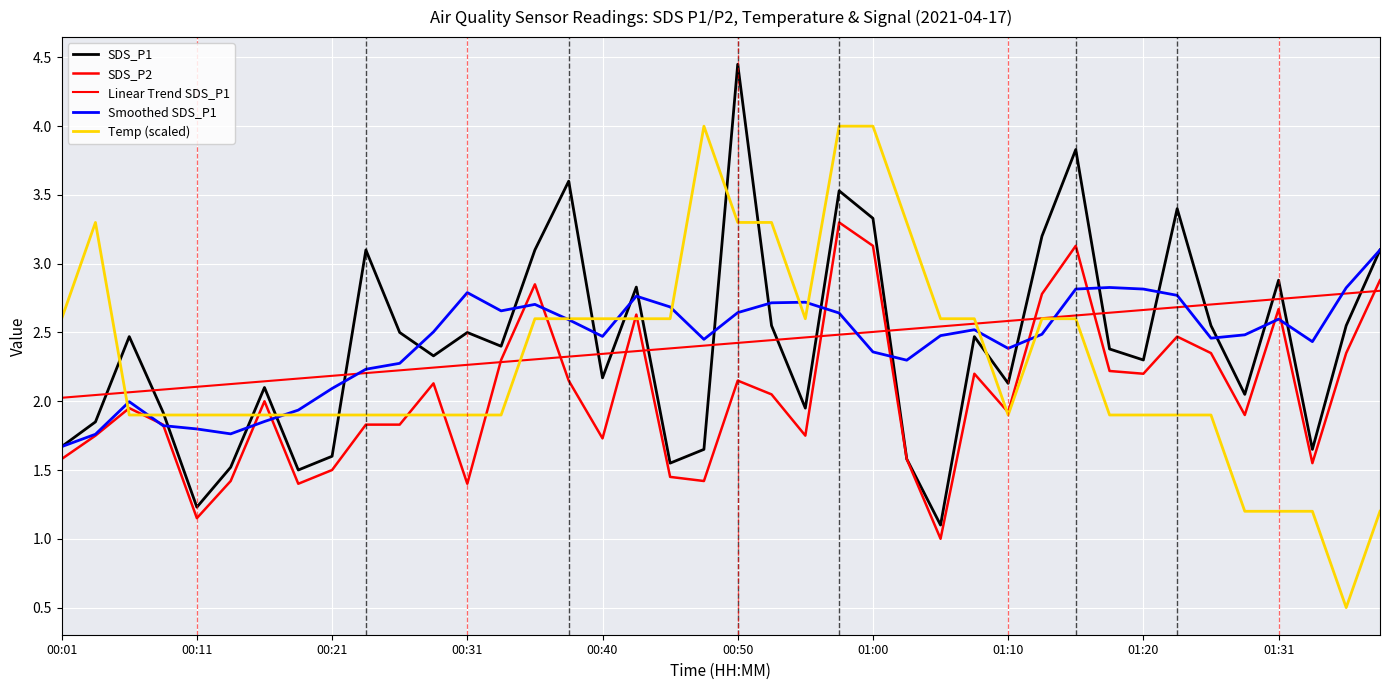

Does the chart have visible grid lines?

Yes